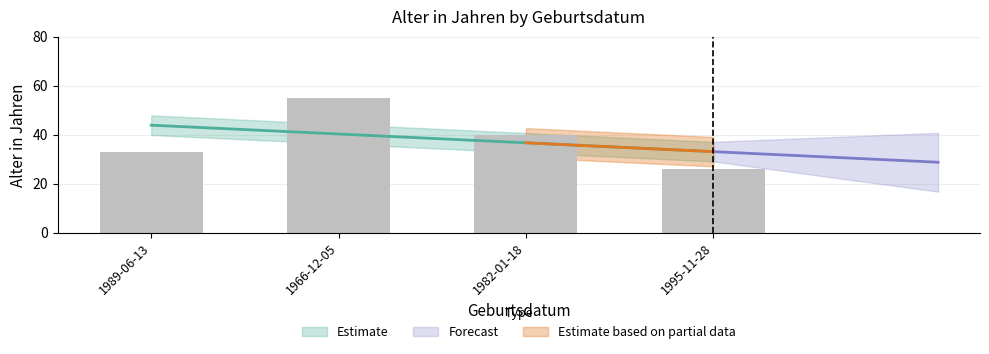

What is the difference between the second highest and minimum values?

14